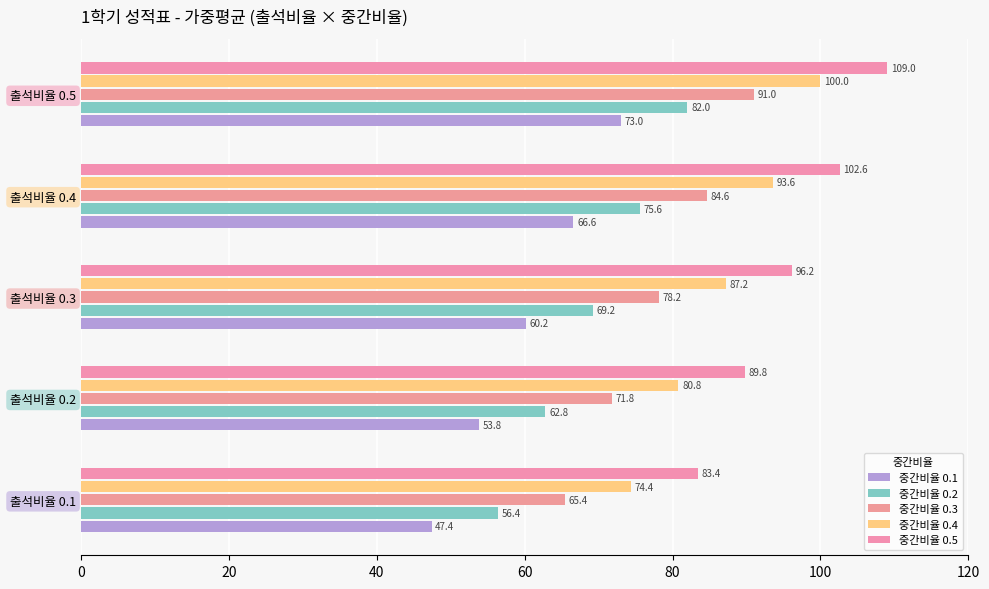

Count the number of categories in the chart.

5